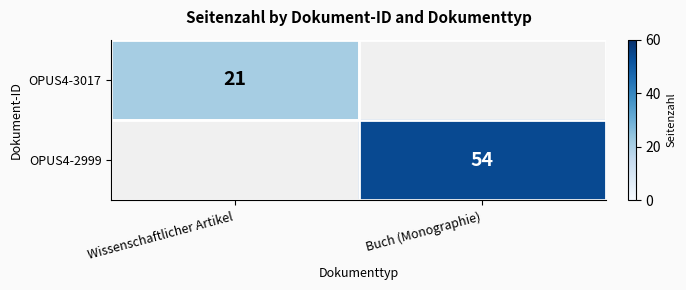

The OPUS4-3017 series shows 21 at Wissenschaftlicher Artikel. True or false?

True